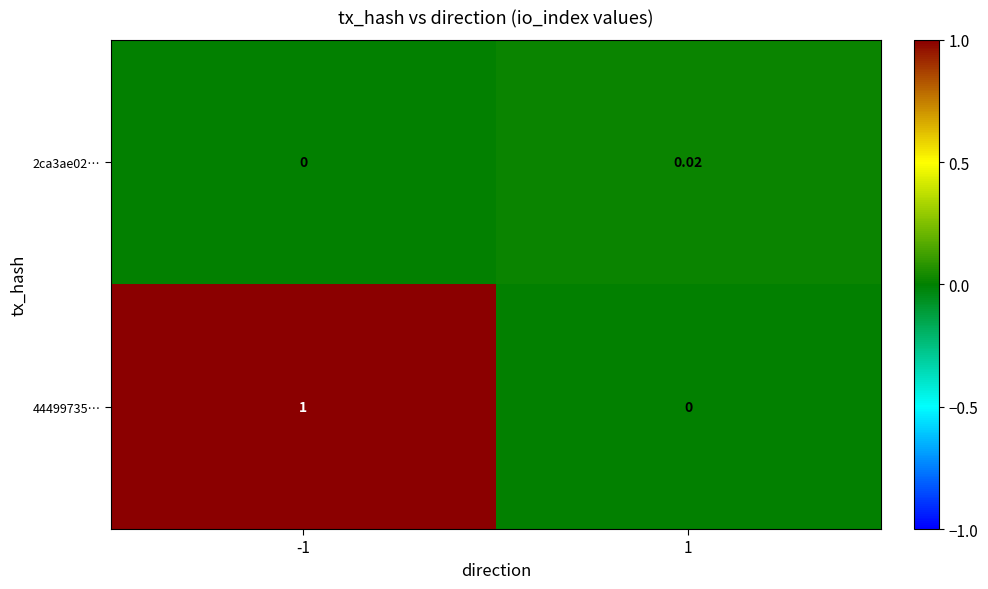

Is the value of 44499735… at -1 greater than the value of 2ca3ae02… at -1?

Yes